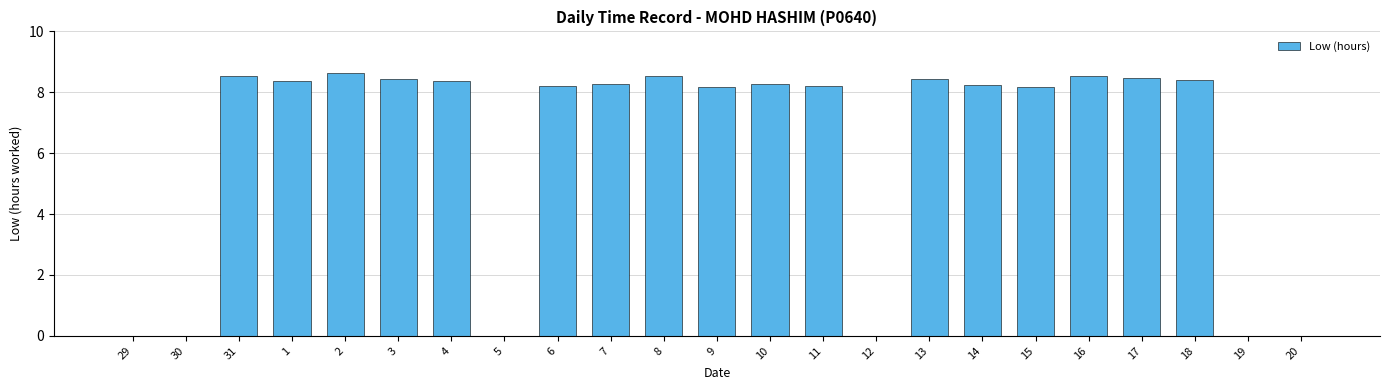

Approximately how many times larger is the value at 31 compared to 17?

1.0